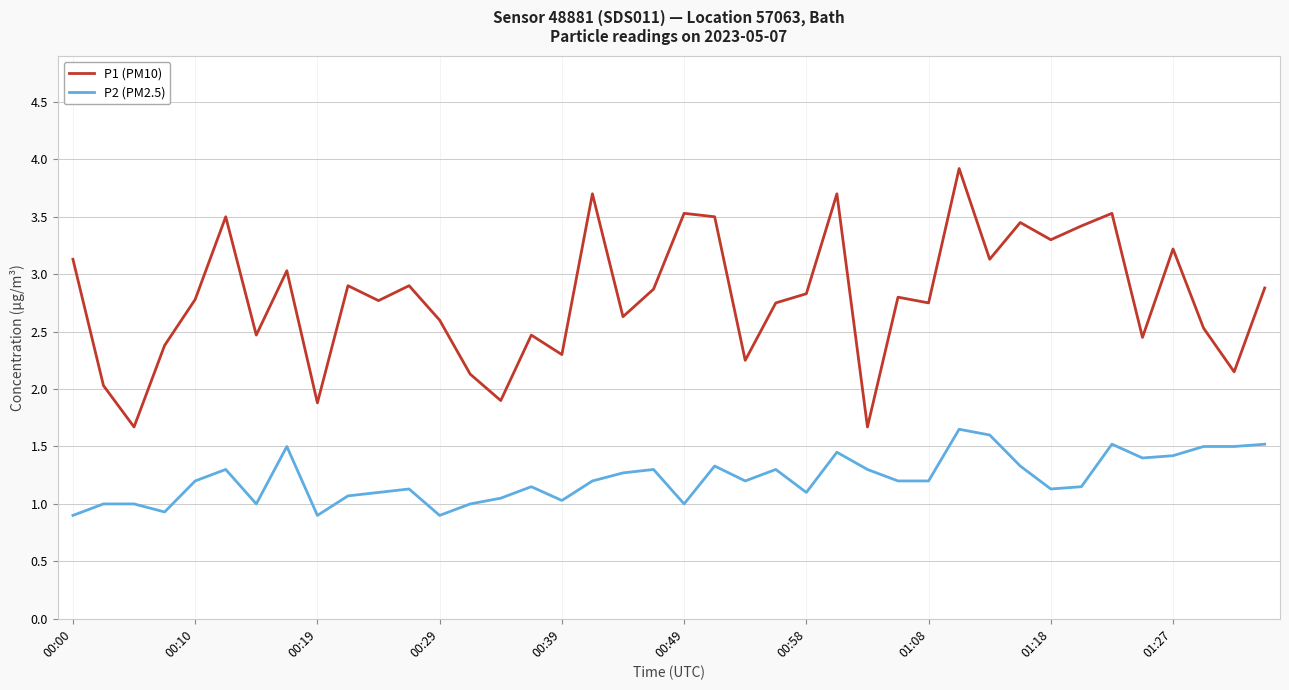

How many lines are shown in the chart?

2